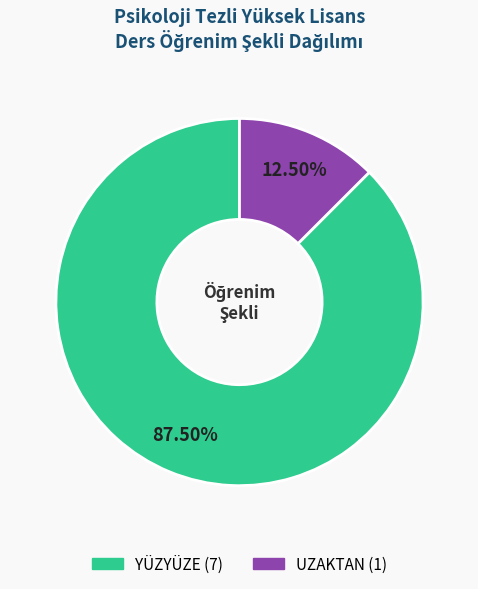

What is the majority slice?

YÜZYÜZE